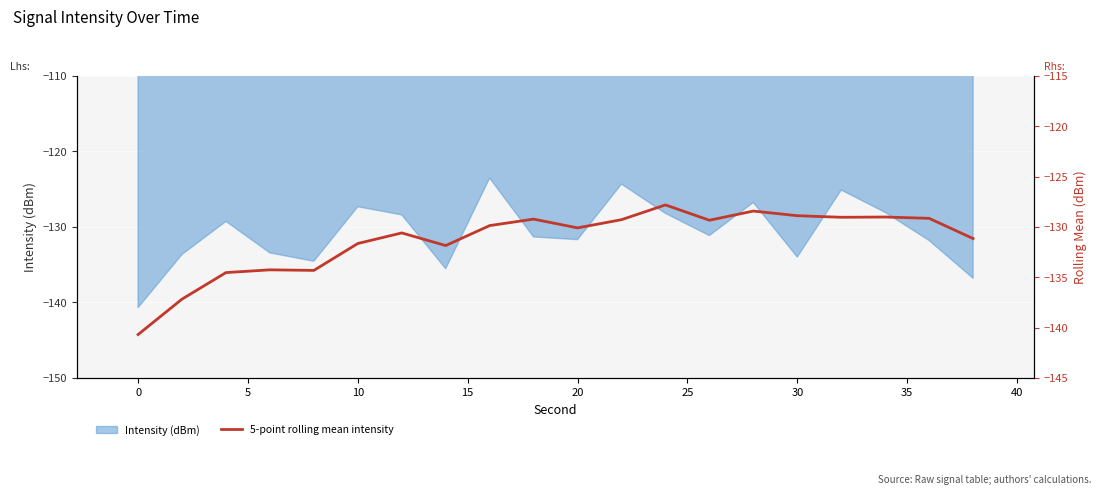

What is the average value?

-131.3